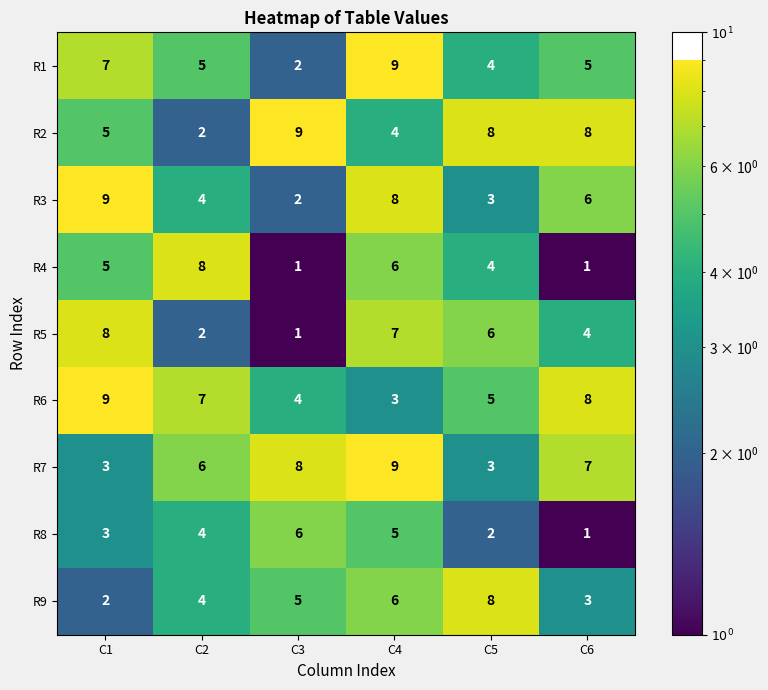

Is it true that R1 equals 5 at C6?

True